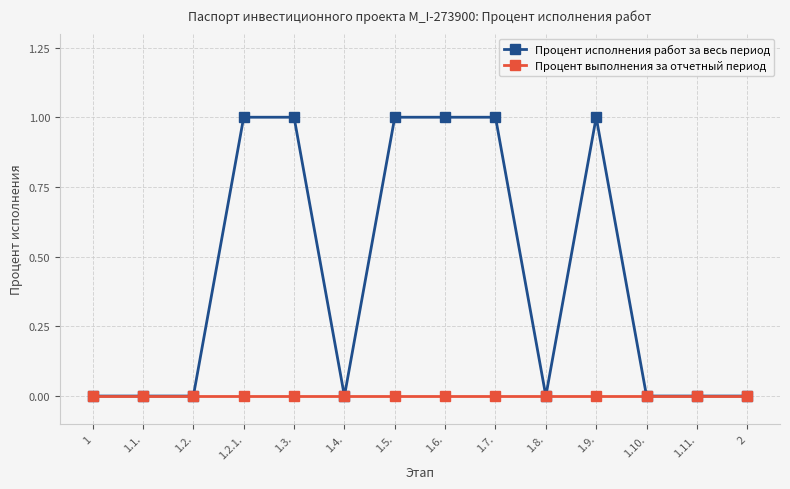

Is the value of Процент выполнения за отчетный период at 1.7. greater than the value of Процент исполнения работ за весь период at 1.2.1.?

No